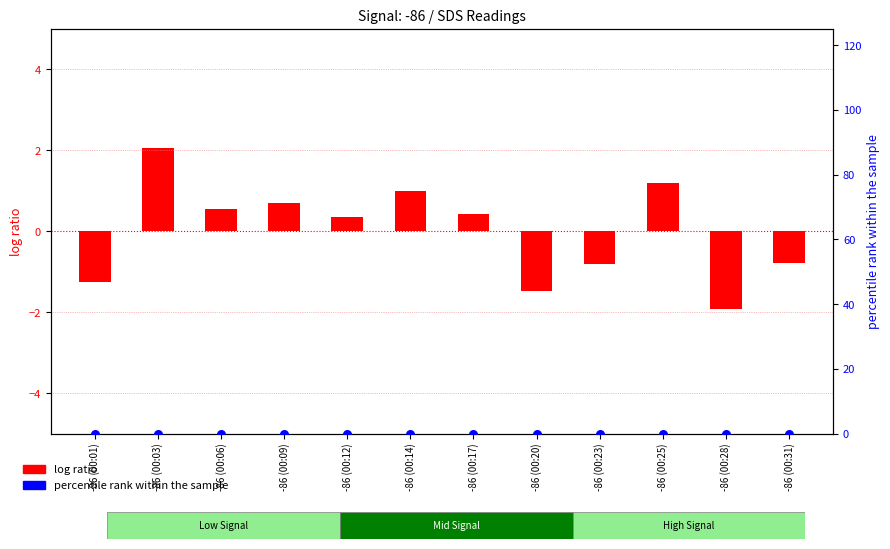

At how many categories does at least one series exceed 2?

1